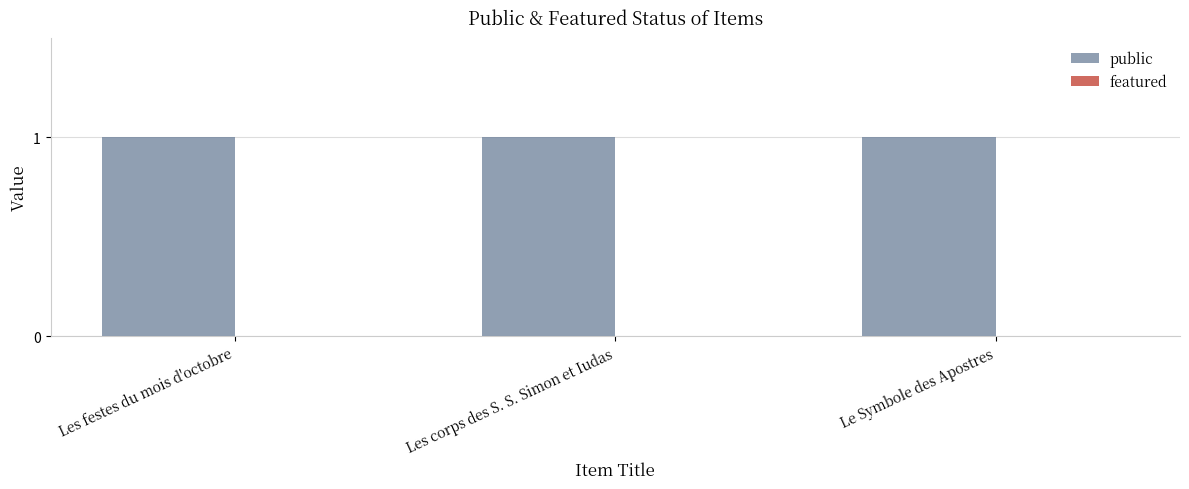

Reading left to right, extract all data points from this chart.

public: Les festes du mois d'octobre=1	Les corps des S. S. Simon et Iudas=1	Le Symbole des Apostres=1
featured: Les festes du mois d'octobre=0	Les corps des S. S. Simon et Iudas=0	Le Symbole des Apostres=0